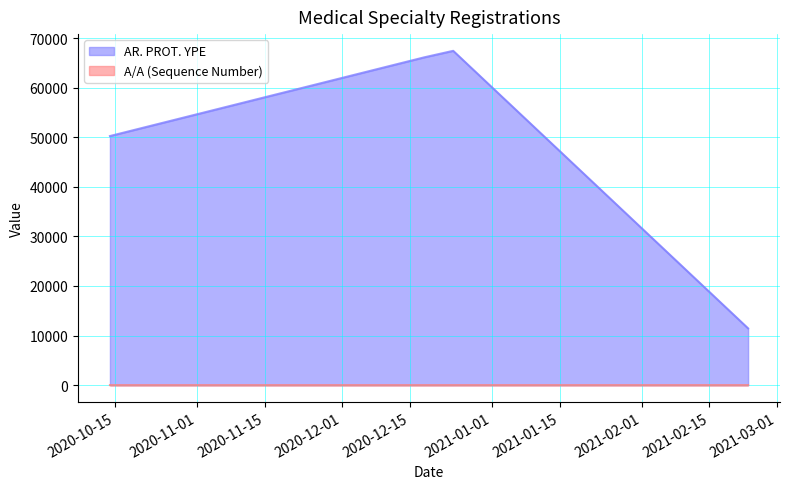

What is the sum of the A/A (Sequence Number) values at 14.10.2020 and 24.12.2020?

4